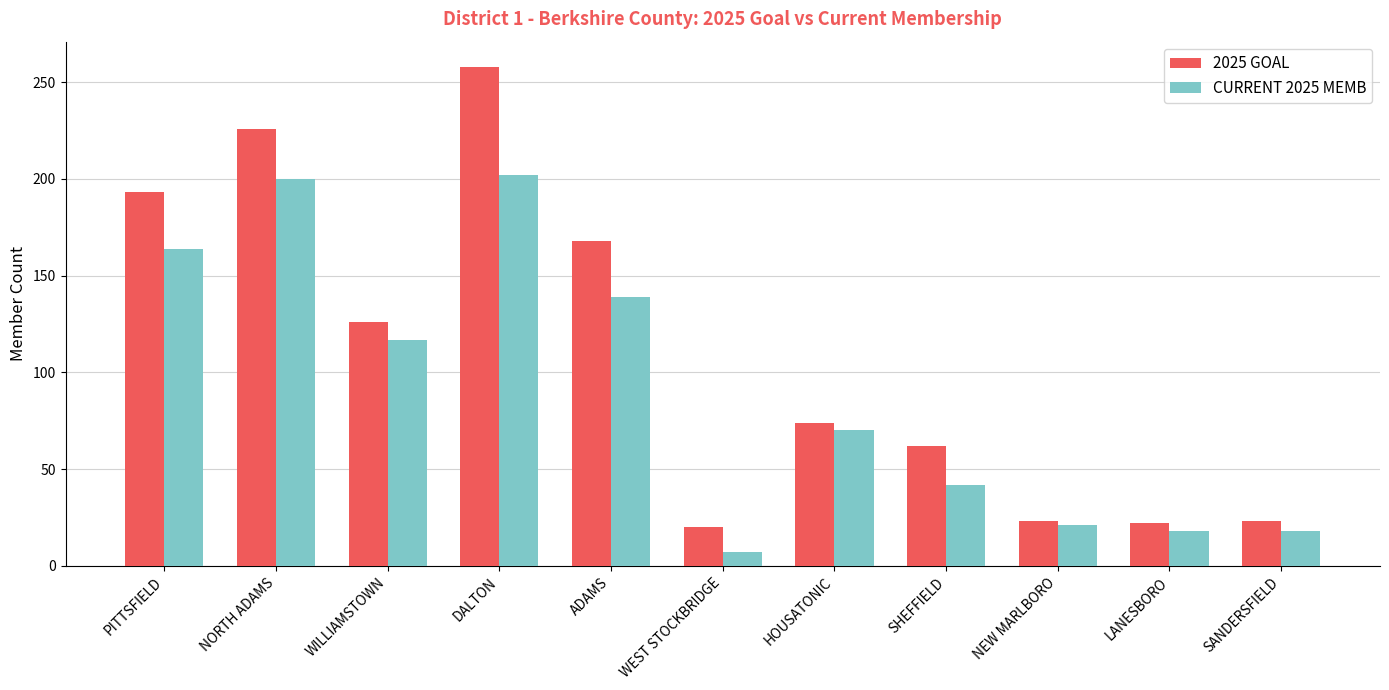

How many bars are there in each group?

2